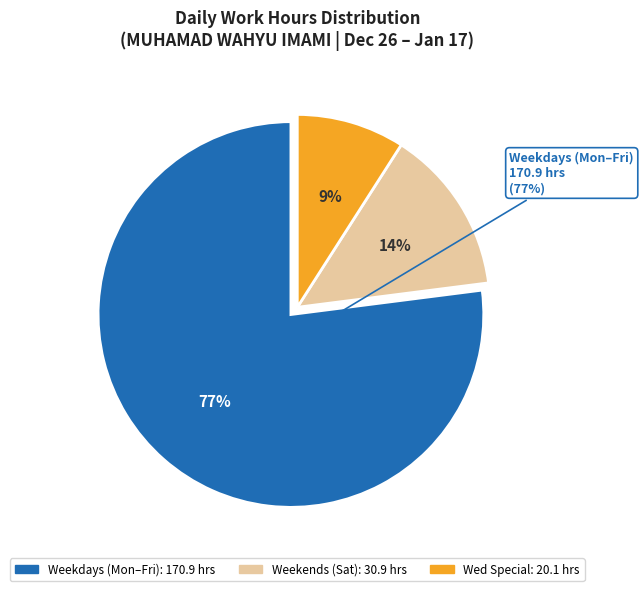

Does Thu 26 account for over 50% of the chart?

No